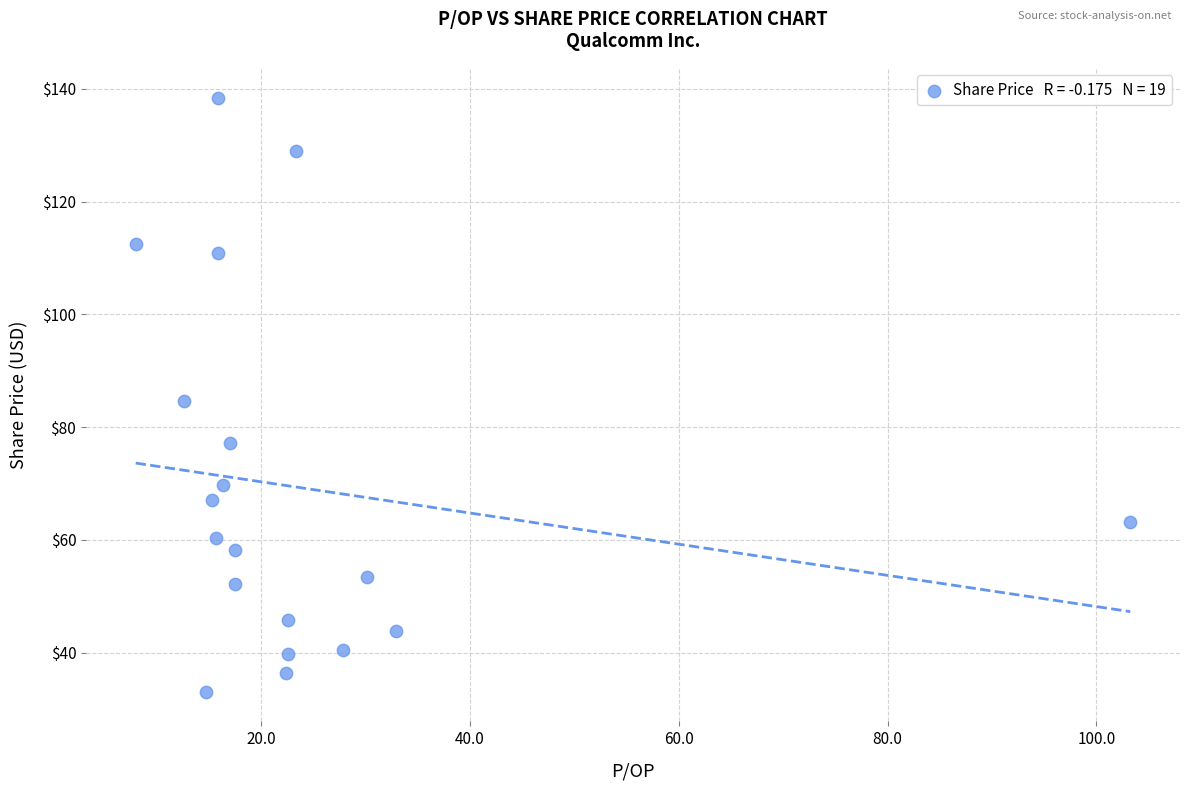

What is the range of X values (max minus min)?

95.3